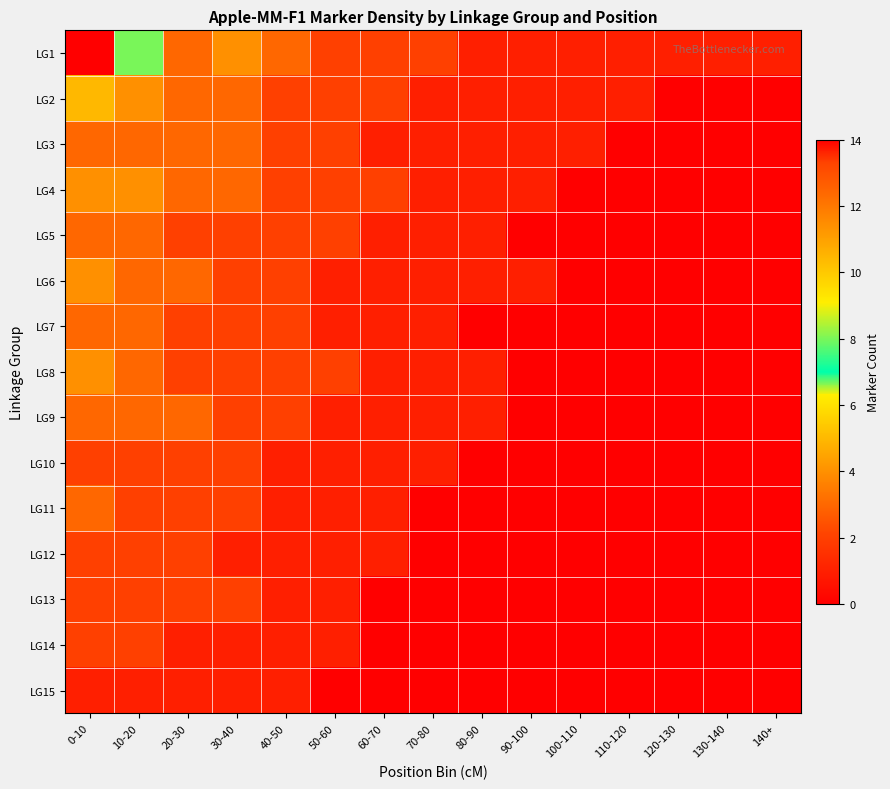

Reading left to right, what are all the values shown in this chart?

LG1: 0-10=14	10-20=8	20-30=3	30-40=4	40-50=3	50-60=2	60-70=2	70-80=2	80-90=1	90-100=1	100-110=1	110-120=1	120-130=1	130-140=1	140+=1
LG2: 0-10=5	10-20=4	20-30=3	30-40=3	40-50=2	50-60=2	60-70=2	70-80=1	80-90=1	90-100=1	100-110=1	110-120=1	120-130=0	130-140=0	140+=0
LG3: 0-10=3	10-20=3	20-30=3	30-40=3	40-50=2	50-60=2	60-70=1	70-80=1	80-90=1	90-100=1	100-110=1	110-120=0	120-130=0	130-140=0	140+=0
LG4: 0-10=4	10-20=4	20-30=3	30-40=3	40-50=2	50-60=2	60-70=2	70-80=1	80-90=1	90-100=1	100-110=0	110-120=0	120-130=0	130-140=0	140+=0
LG5: 0-10=3	10-20=3	20-30=2	30-40=2	40-50=2	50-60=2	60-70=1	70-80=1	80-90=1	90-100=0	100-110=0	110-120=0	120-130=0	130-140=0	140+=0
LG6: 0-10=4	10-20=3	20-30=3	30-40=2	40-50=2	50-60=1	60-70=1	70-80=1	80-90=1	90-100=1	100-110=0	110-120=0	120-130=0	130-140=0	140+=0
LG7: 0-10=3	10-20=3	20-30=2	30-40=2	40-50=2	50-60=1	60-70=1	70-80=1	80-90=0	90-100=0	100-110=0	110-120=0	120-130=0	130-140=0	140+=0
LG8: 0-10=4	10-20=3	20-30=2	30-40=2	40-50=2	50-60=2	60-70=1	70-80=1	80-90=1	90-100=0	100-110=0	110-120=0	120-130=0	130-140=0	140+=0
LG9: 0-10=3	10-20=3	20-30=3	30-40=2	40-50=2	50-60=1	60-70=1	70-80=1	80-90=1	90-100=0	100-110=0	110-120=0	120-130=0	130-140=0	140+=0
LG10: 0-10=2	10-20=2	20-30=2	30-40=2	40-50=1	50-60=1	60-70=1	70-80=1	80-90=0	90-100=0	100-110=0	110-120=0	120-130=0	130-140=0	140+=0
LG11: 0-10=3	10-20=2	20-30=2	30-40=2	40-50=1	50-60=1	60-70=1	70-80=0	80-90=0	90-100=0	100-110=0	110-120=0	120-130=0	130-140=0	140+=0
LG12: 0-10=2	10-20=2	20-30=2	30-40=1	40-50=1	50-60=1	60-70=1	70-80=0	80-90=0	90-100=0	100-110=0	110-120=0	120-130=0	130-140=0	140+=0
LG13: 0-10=2	10-20=2	20-30=2	30-40=2	40-50=1	50-60=1	60-70=0	70-80=0	80-90=0	90-100=0	100-110=0	110-120=0	120-130=0	130-140=0	140+=0
LG14: 0-10=2	10-20=2	20-30=1	30-40=1	40-50=1	50-60=1	60-70=0	70-80=0	80-90=0	90-100=0	100-110=0	110-120=0	120-130=0	130-140=0	140+=0
LG15: 0-10=1	10-20=1	20-30=1	30-40=1	40-50=1	50-60=0	60-70=0	70-80=0	80-90=0	90-100=0	100-110=0	110-120=0	120-130=0	130-140=0	140+=0